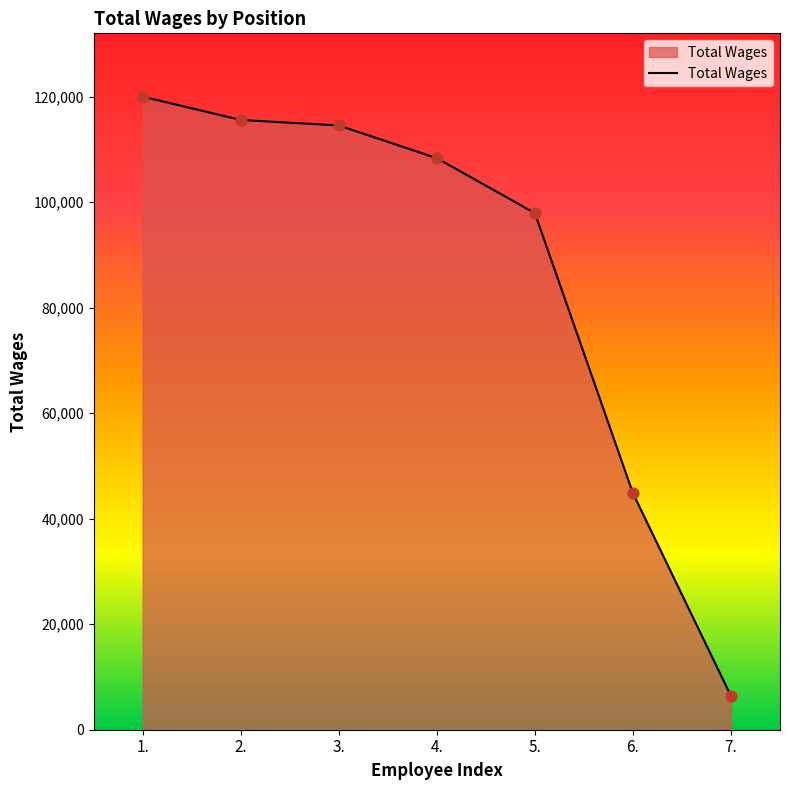

Which has a higher value, 1. or 4.?

1.